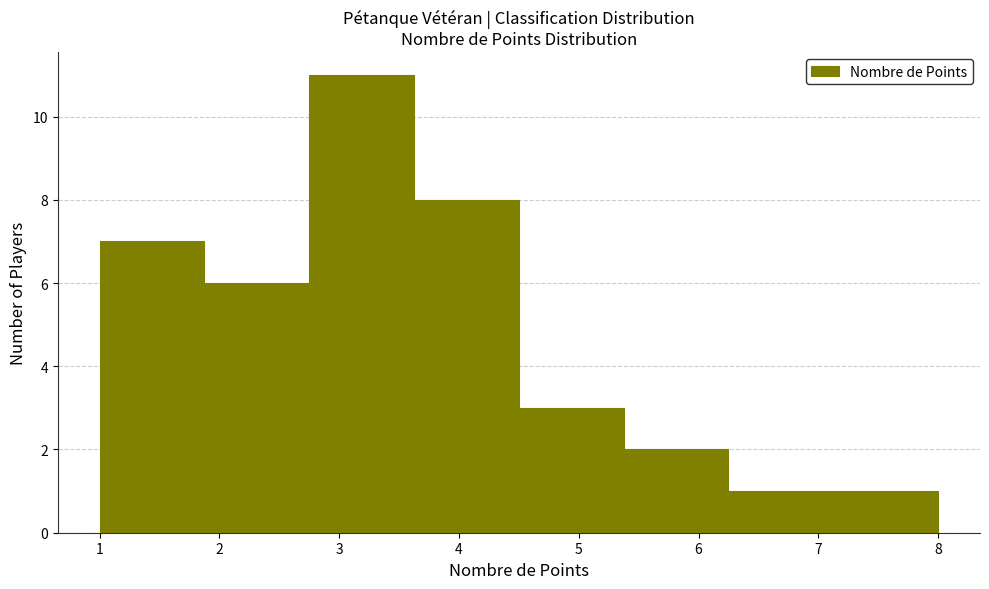

Reading left to right, transcribe this chart: for each bar, give the range it covers on the x-axis and its height. Neither the bar edges nor the heights are printed on the chart, so give them approximately, as read against the axes.

1.0 to 1.9: 7
1.9 to 2.8: 6
2.8 to 3.6: 11
3.6 to 4.5: 8
4.5 to 5.4: 3
5.4 to 6.3: 2
6.3 to 7.1: 1
7.1 to 8.0: 1